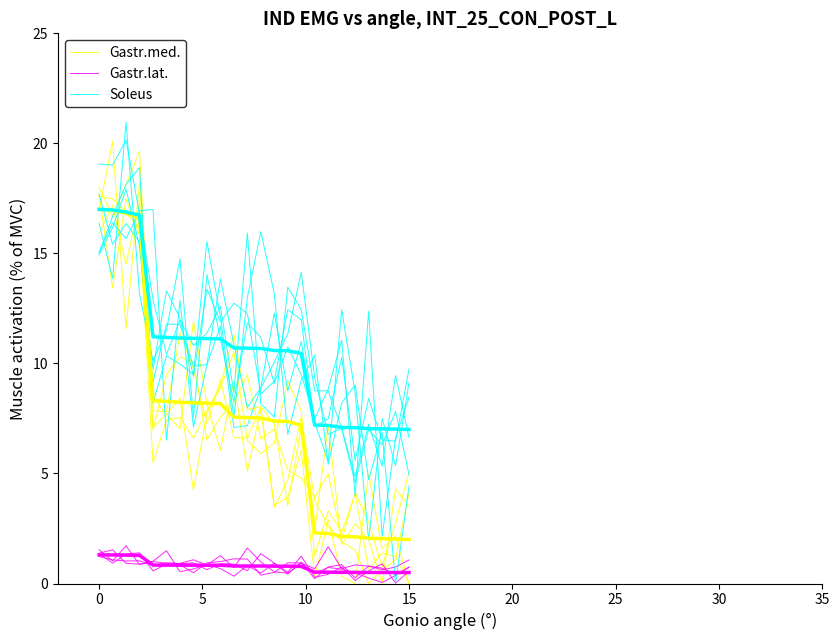

Where is the first local maximum for Soleus?

5